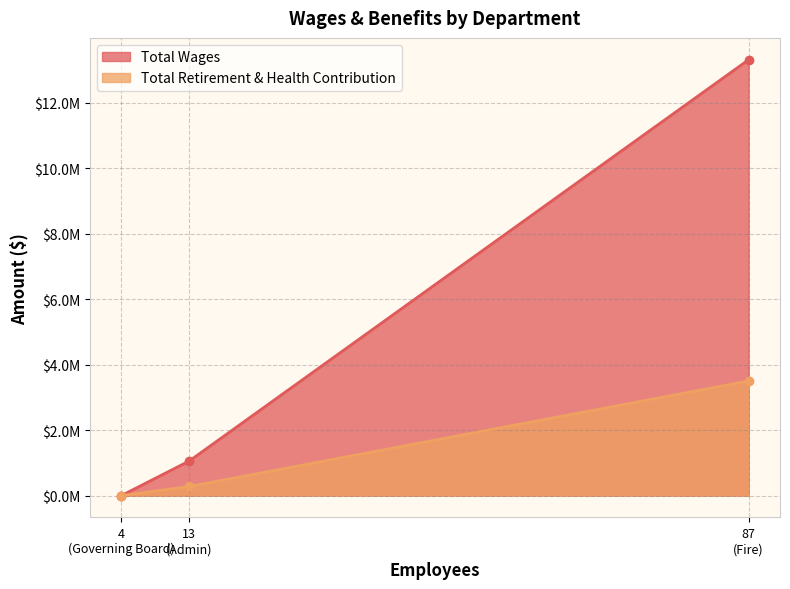

At which label does Total Retirement & Health Contribution reach its minimum?

4
(Governing Board)